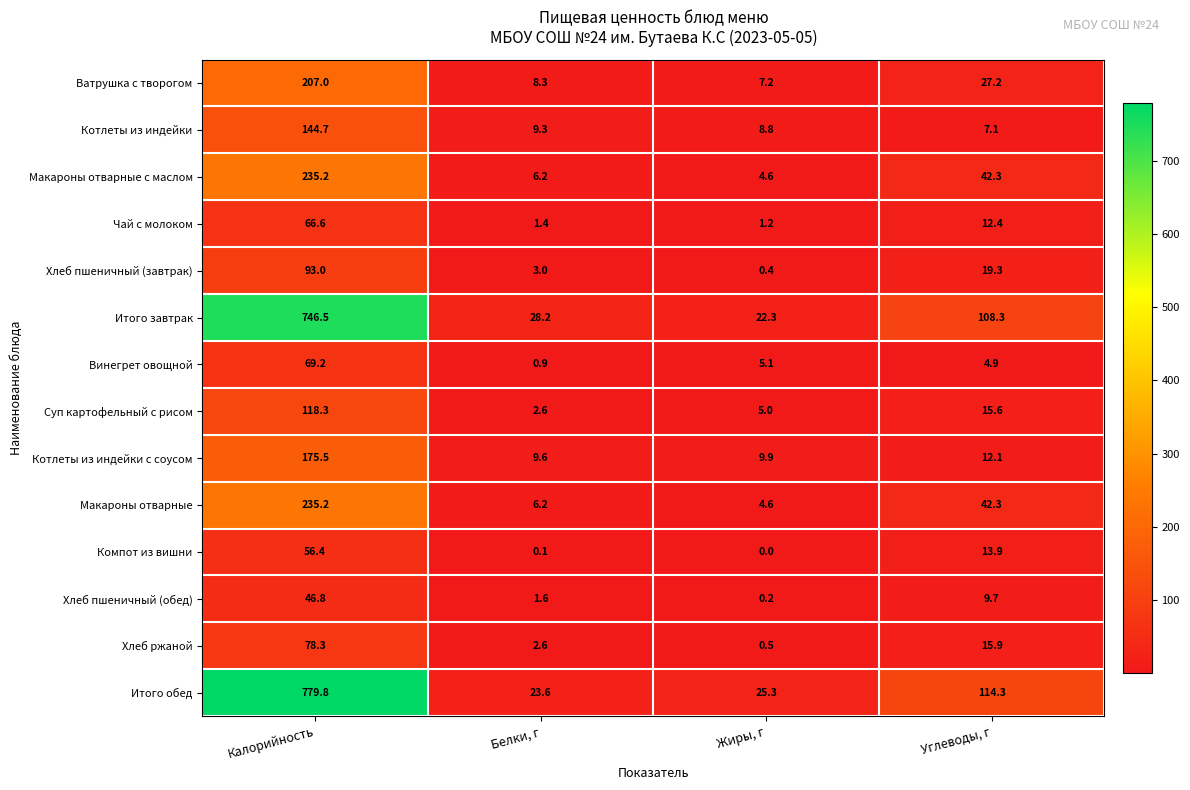

True or false: Макароны отварные has a value of 6.2 at Белки, г.

True